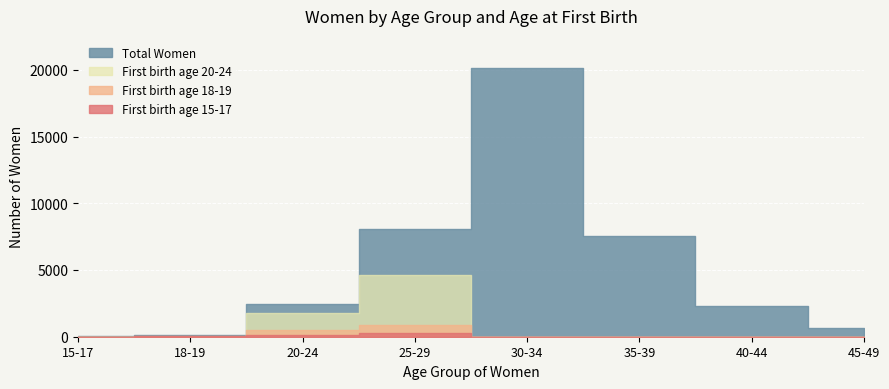

Between 45-49 and 18-19, which is larger?

45-49